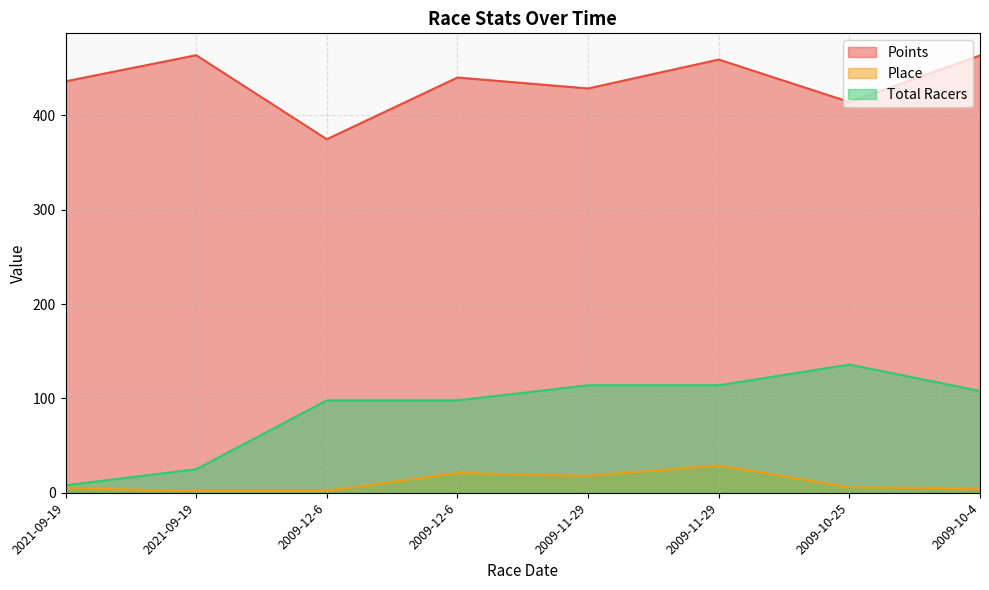

How many data points does each series have?

8